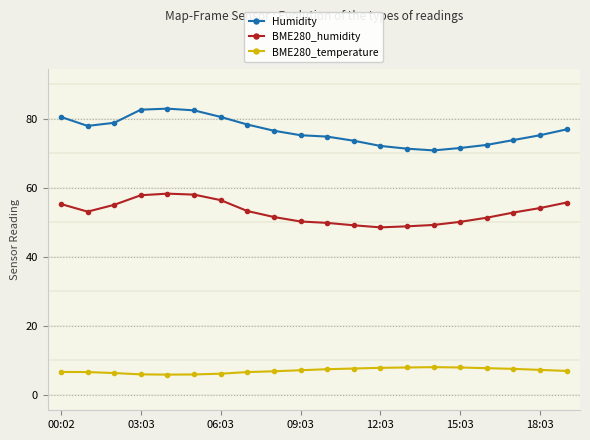

List the series in order of their peak value, highest first.

Humidity, BME280_humidity, BME280_temperature